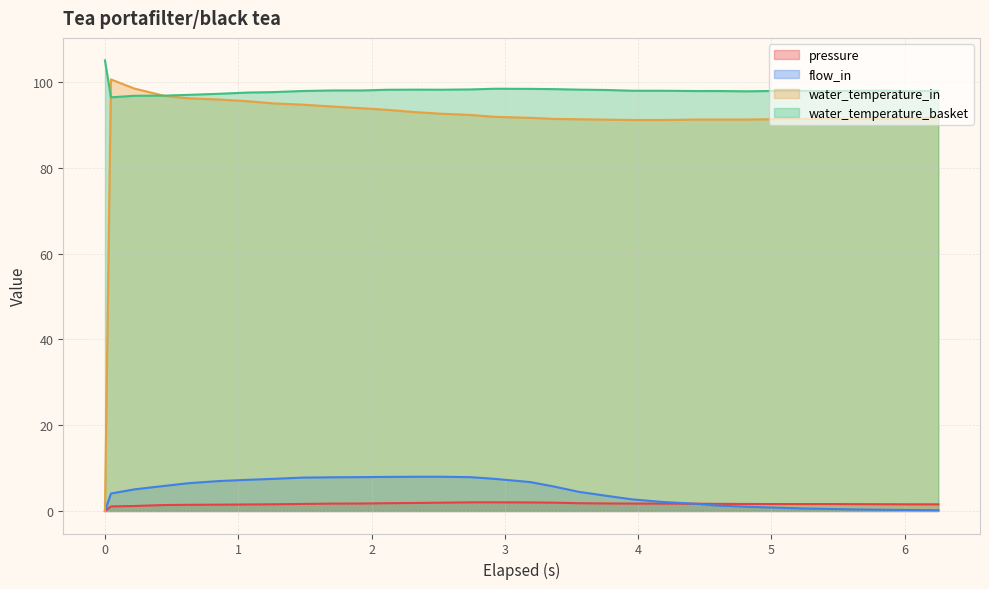

How many distinct data groups are displayed?

4